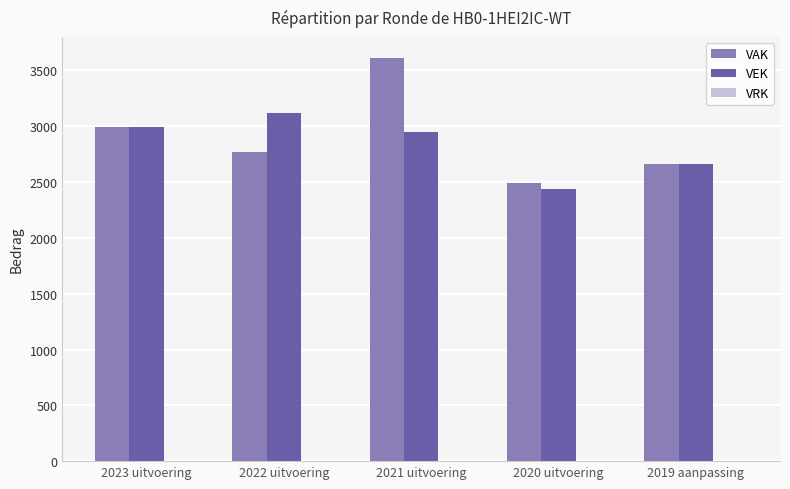

What is the label of the 3rd bar from the left?

2021 uitvoering